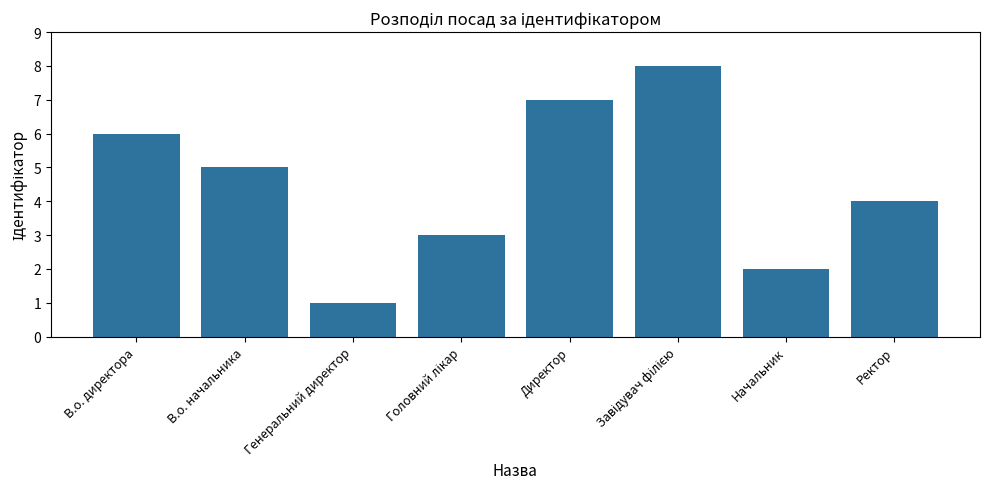

At which label is the value closest to 4?

Ректор